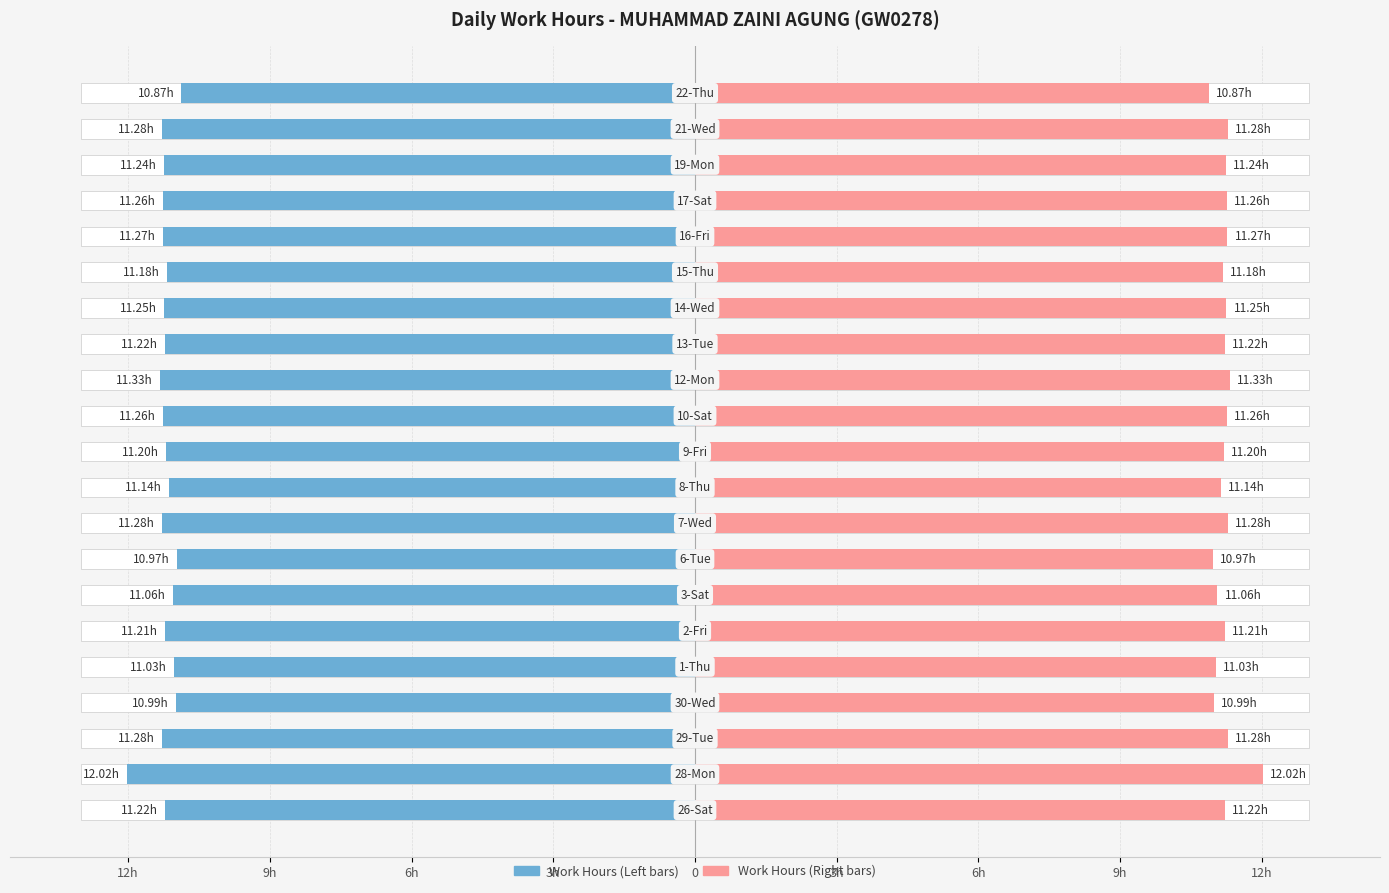

List the labels in order of value, smallest first.

22-Thu, 6-Tue, 30-Wed, 1-Thu, 3-Sat, 8-Thu, 15-Thu, 9-Fri, 2-Fri, 26-Sat, 13-Tue, 19-Mon, 14-Wed, 10-Sat, 17-Sat, 16-Fri, 29-Tue, 7-Wed, 21-Wed, 12-Mon, 28-Mon